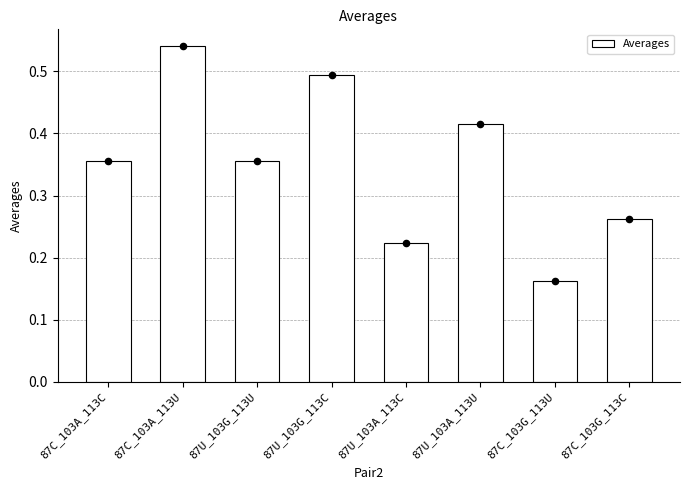

Which has a higher value, 87C_103A_113C or 87C_103G_113C?

87C_103A_113C